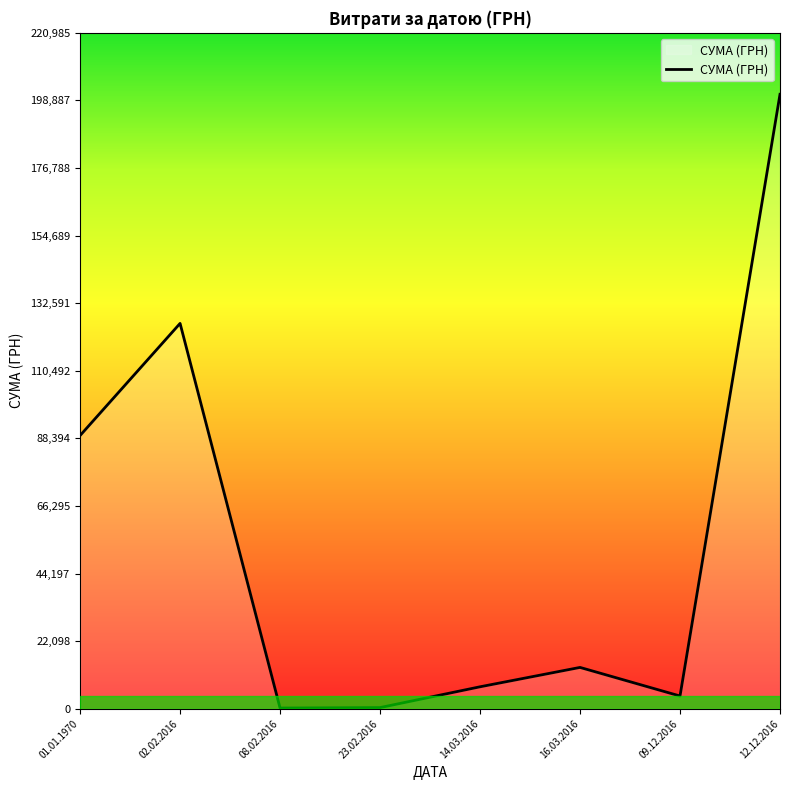

How many distinct data groups are displayed?

1